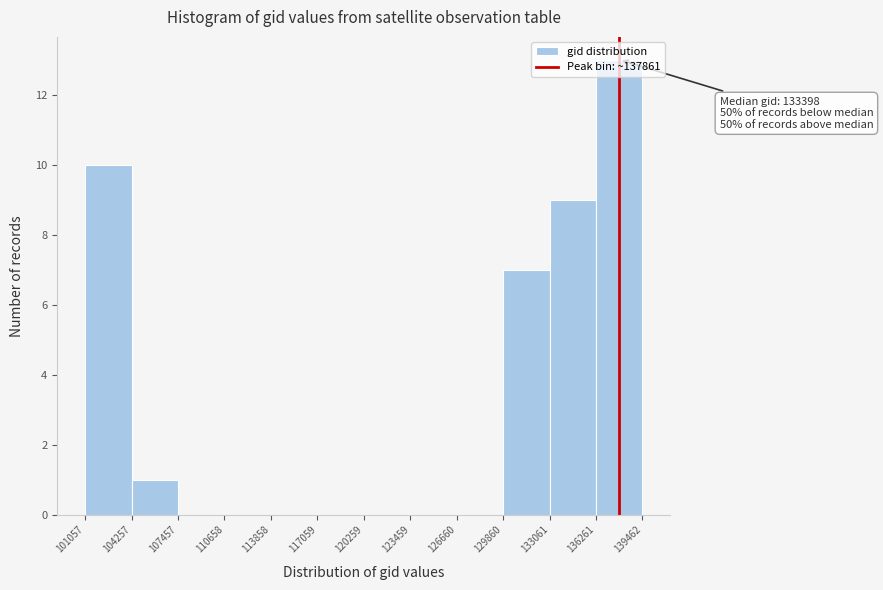

Over which range of the x-axis is the bar tallest?

136261 to 139462